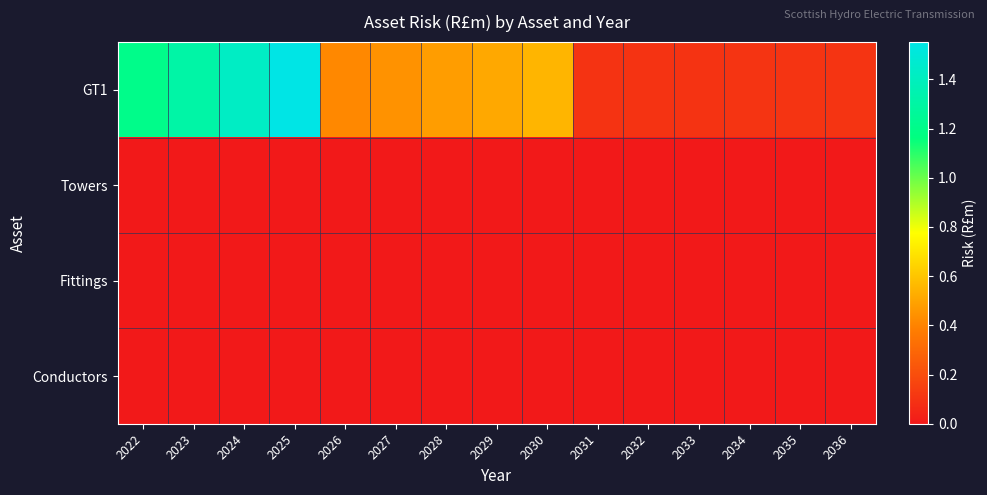

At which category is the sum across all series the highest?

2025